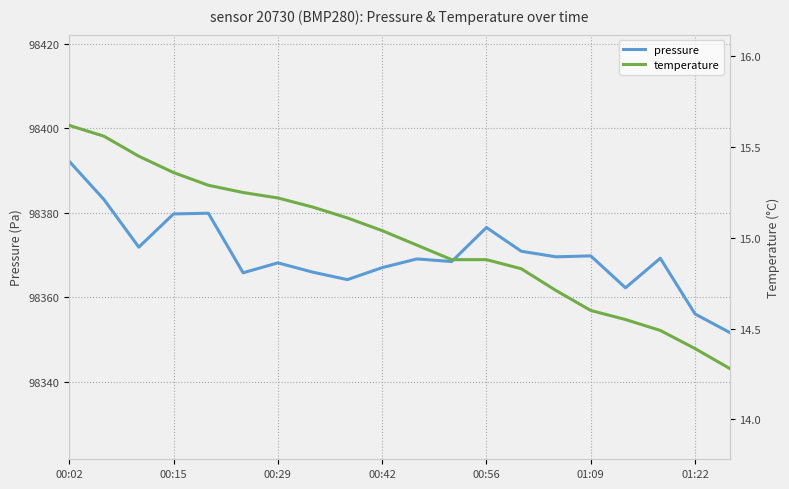

True or false: pressure has a value of 98369.1 at 10.

True